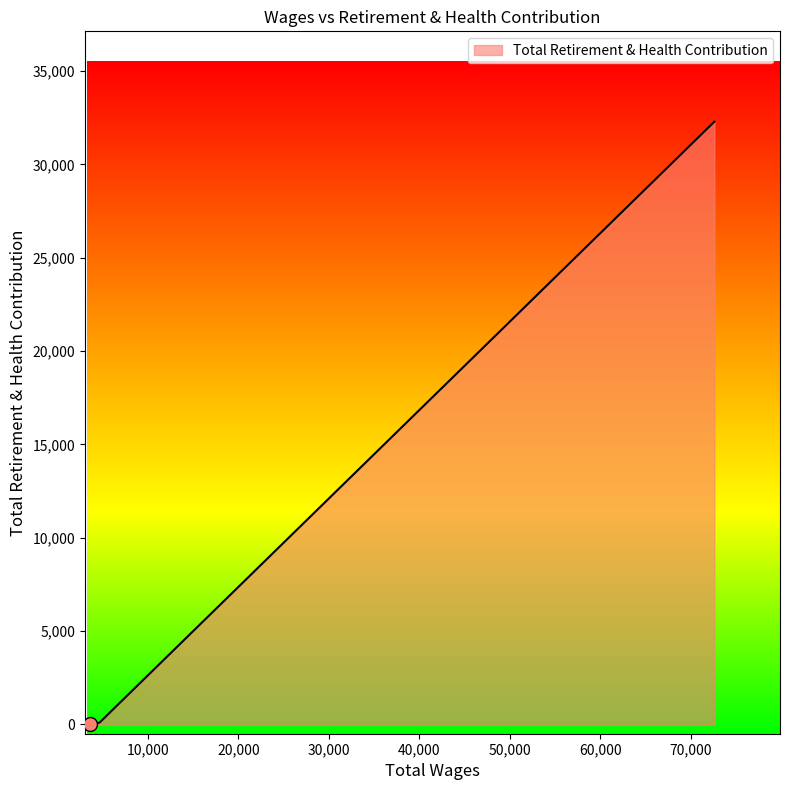

What is the maximum value shown in the chart?

32289